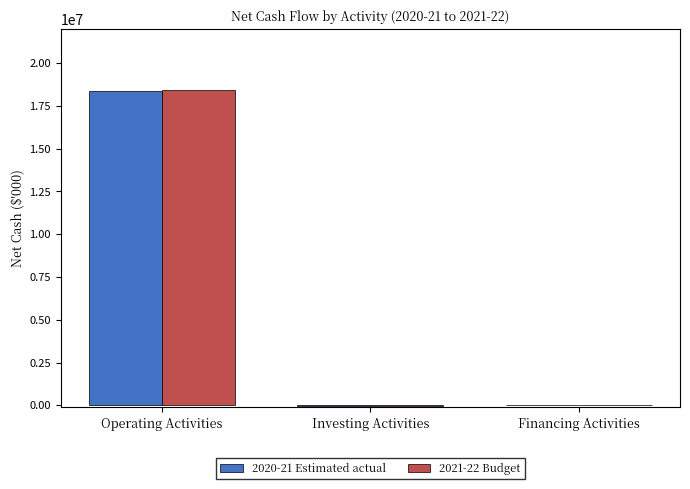

How many distinct data groups are displayed?

2